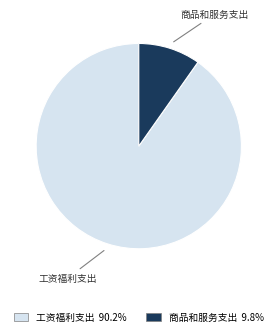

Which slice represents more than half of the pie?

工资福利支出